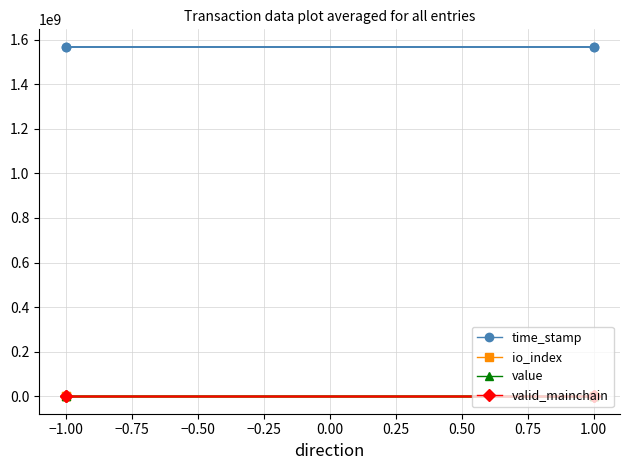

True or false: io_index has more than 2 points higher than both neighbors.

False